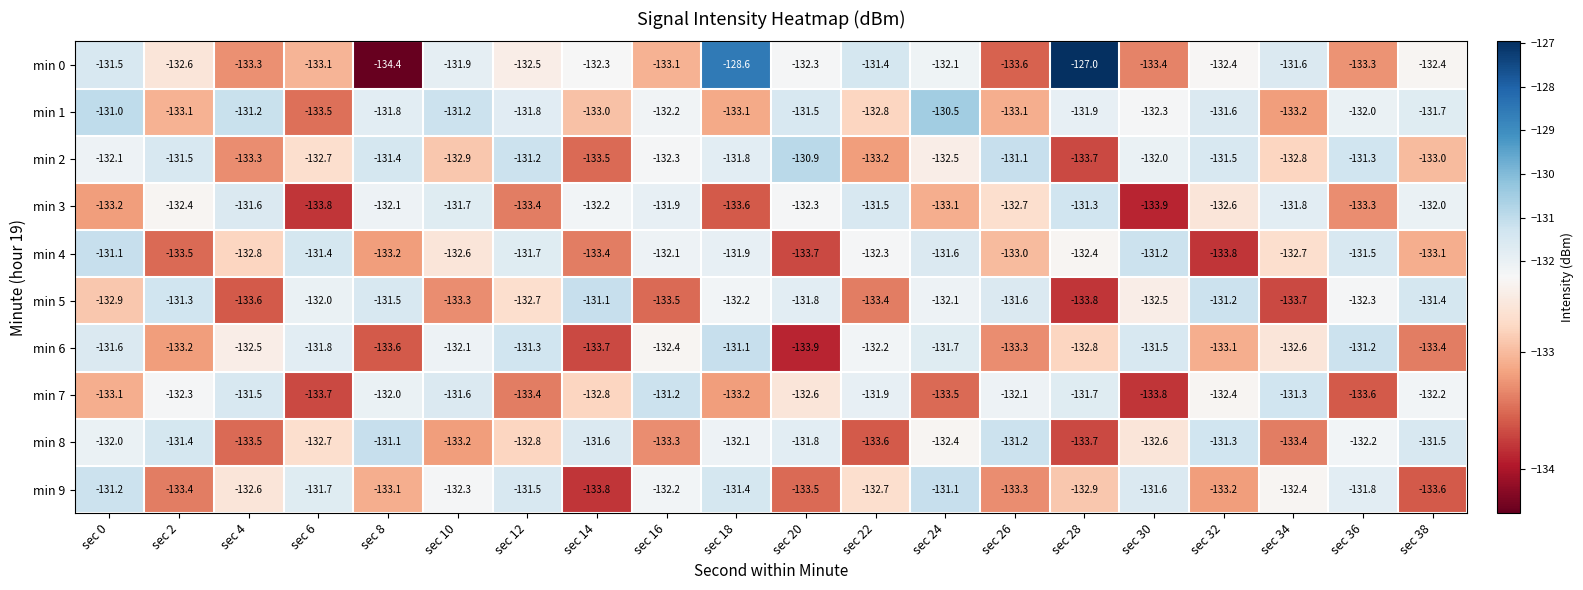

Which series has the largest range (max minus min)?

min 0